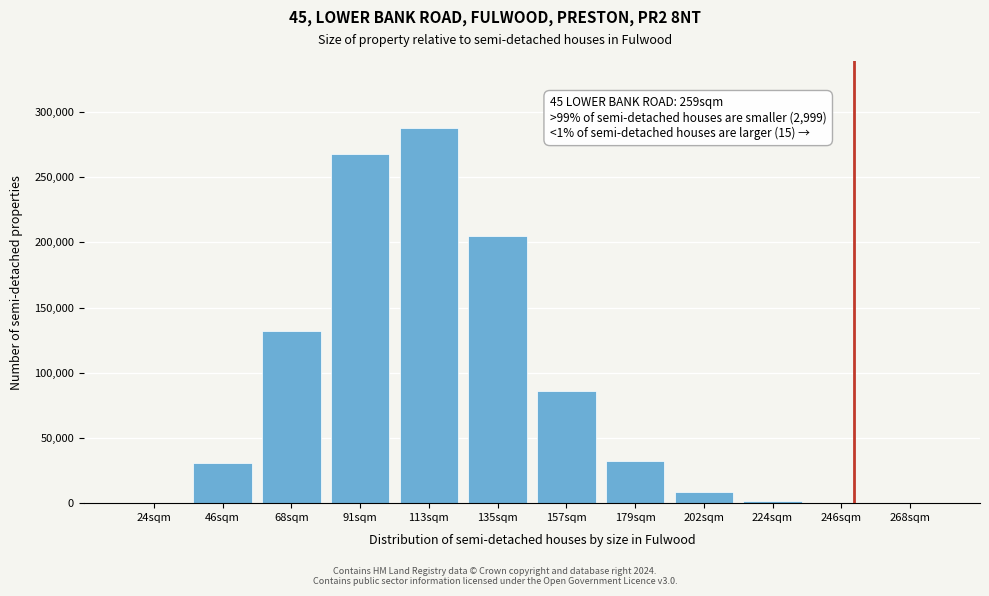

Approximately how many times larger is the value at 68sqm compared to 91sqm?

0.5